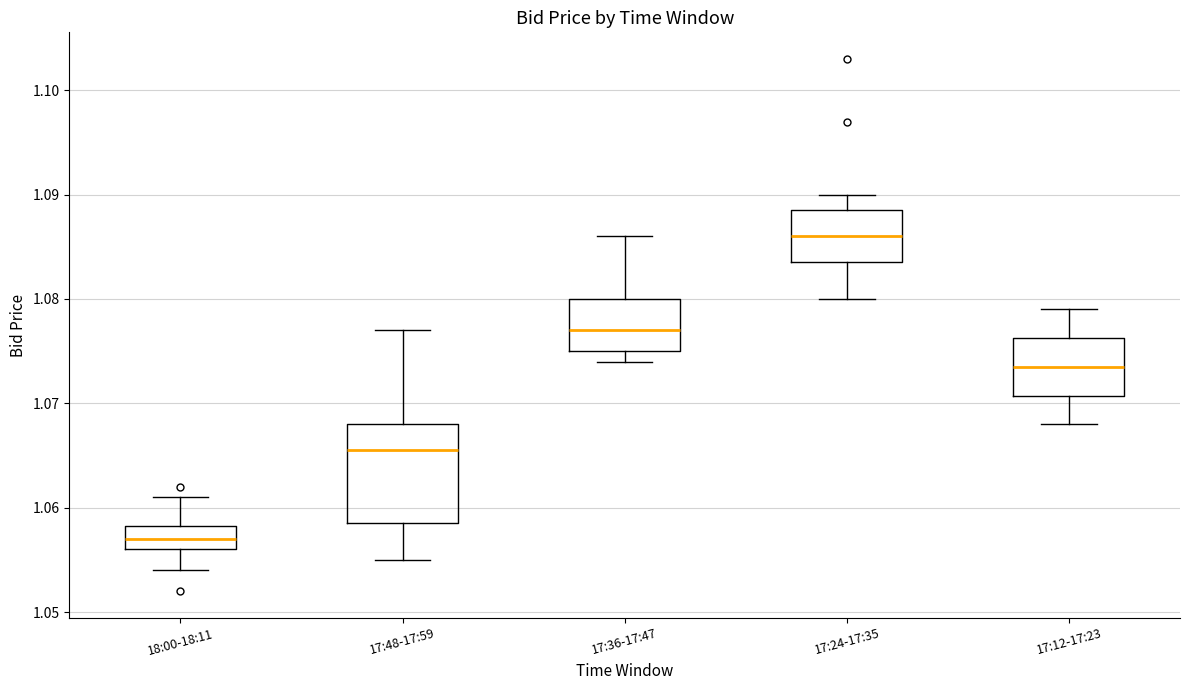

Comparing the boxes themselves (not the whiskers), which one is the tallest?

17:48-17:59